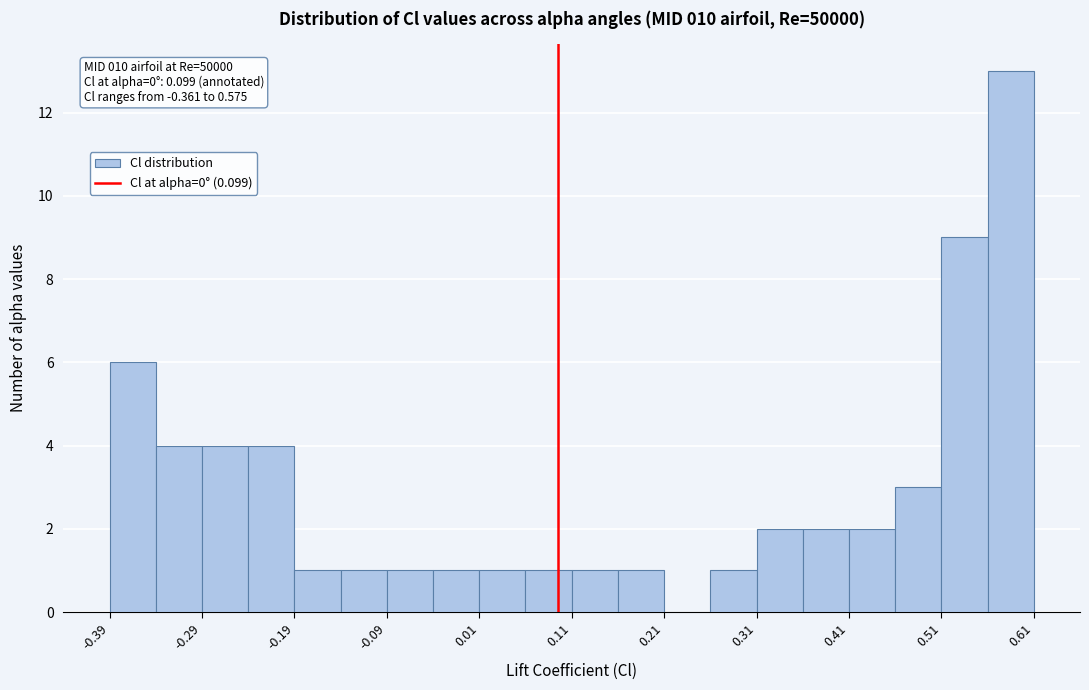

Over which range of the x-axis is the bar tallest?

0.564 to 0.614